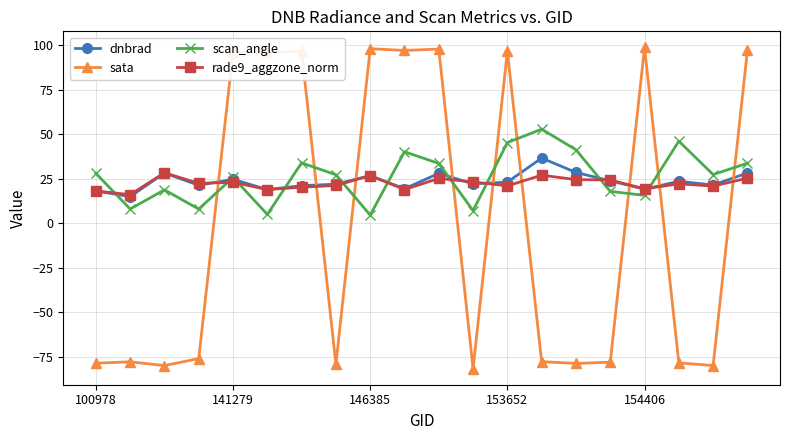

What is the value of the rade9_aggzone_norm point at the 9th from the left?

26.7